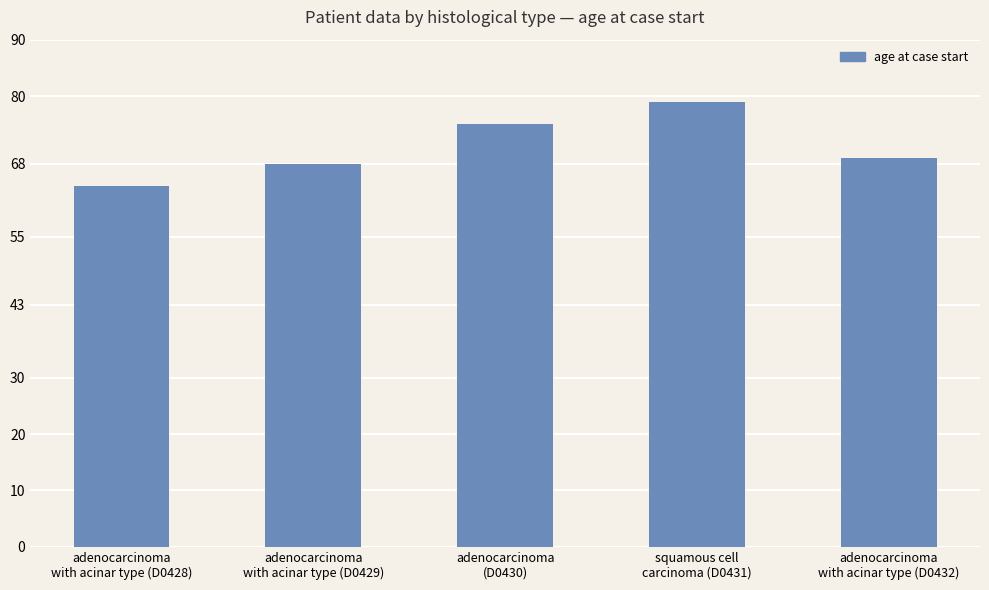

What is the difference between the values at adenocarcinoma
with acinar type (D0428) and squamous cell
carcinoma (D0431)?

15